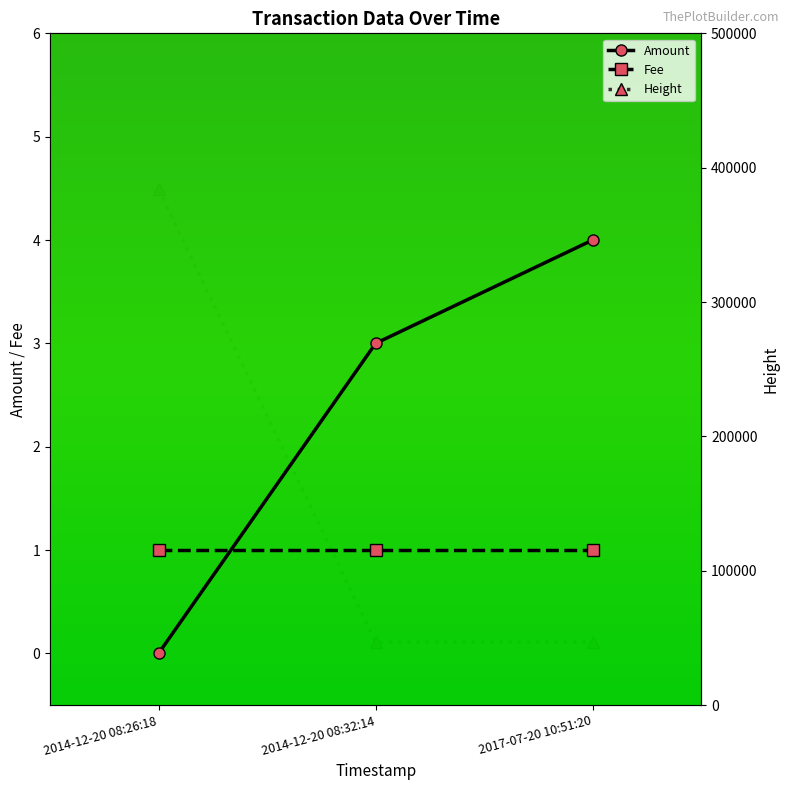

What is the lowest value of the Height series?

46783